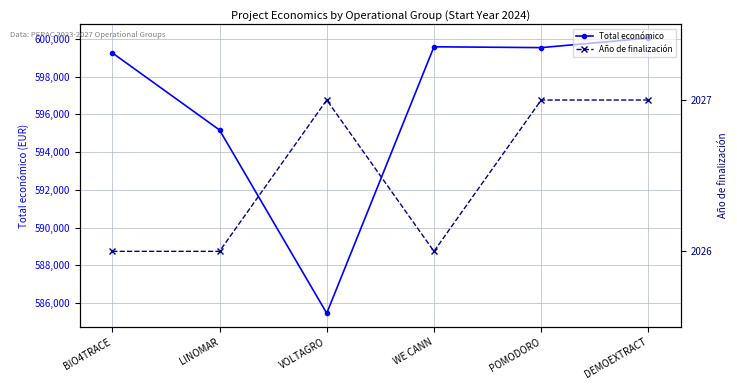

What are all the series names shown in the legend?

Total económico, Año de finalización